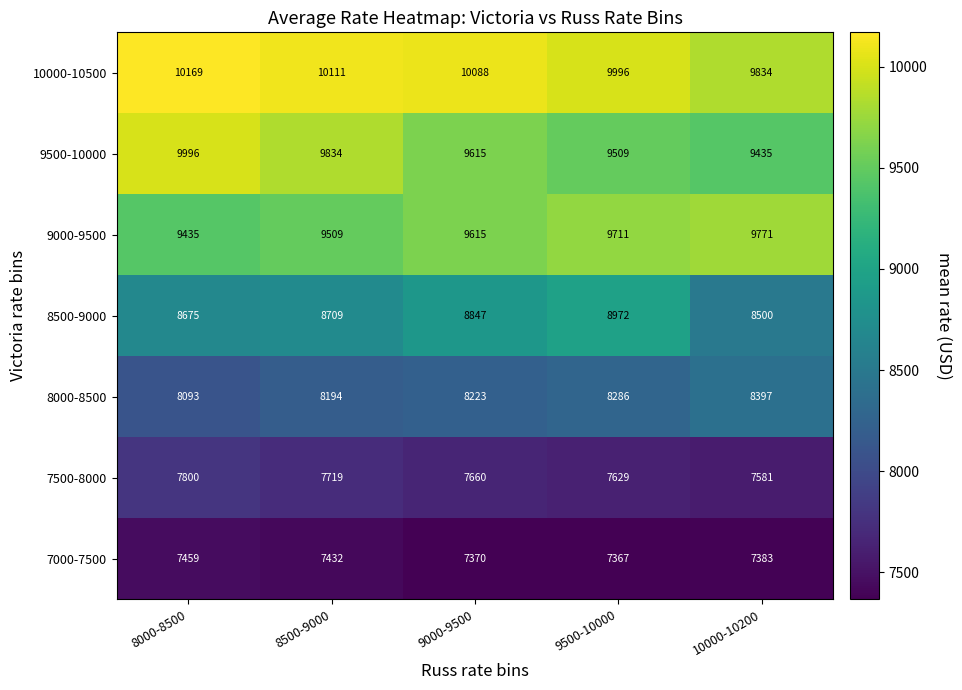

What is the average value of the 7500-8000 series?

7678